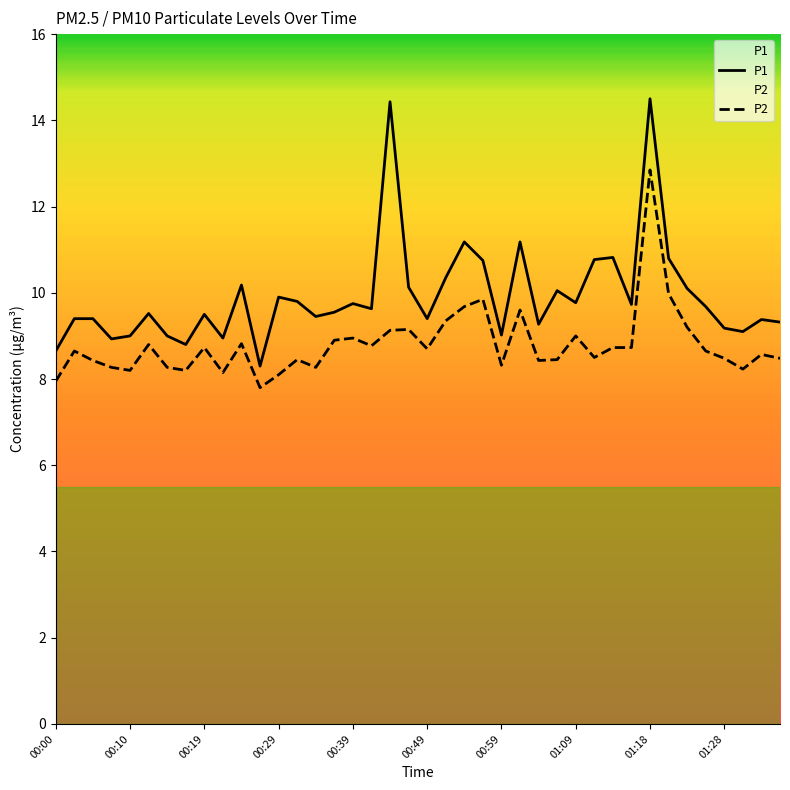

Reading left to right, transcribe all the data shown in this chart.

P1: 8.7	9.4	9.4	8.9	9.0	9.5	9.0	8.8	9.5	8.9	10.2	8.3	9.9	9.8	9.4	9.6	9.8	9.6	14.4	10.1	9.4	10.3	11.2	10.8	9.0	11.2	9.3	10.1	9.8	10.8	10.8	9.7	14.5	10.8	10.1	9.7	9.2	9.1	9.4	9.3
P2: 8.0	8.7	8.4	8.3	8.2	8.8	8.3	8.2	8.7	8.2	8.8	7.8	8.1	8.4	8.3	8.9	8.9	8.8	9.1	9.2	8.7	9.3	9.7	9.8	8.3	9.6	8.4	8.4	9.0	8.5	8.7	8.7	12.8	10.0	9.2	8.7	8.5	8.2	8.6	8.5